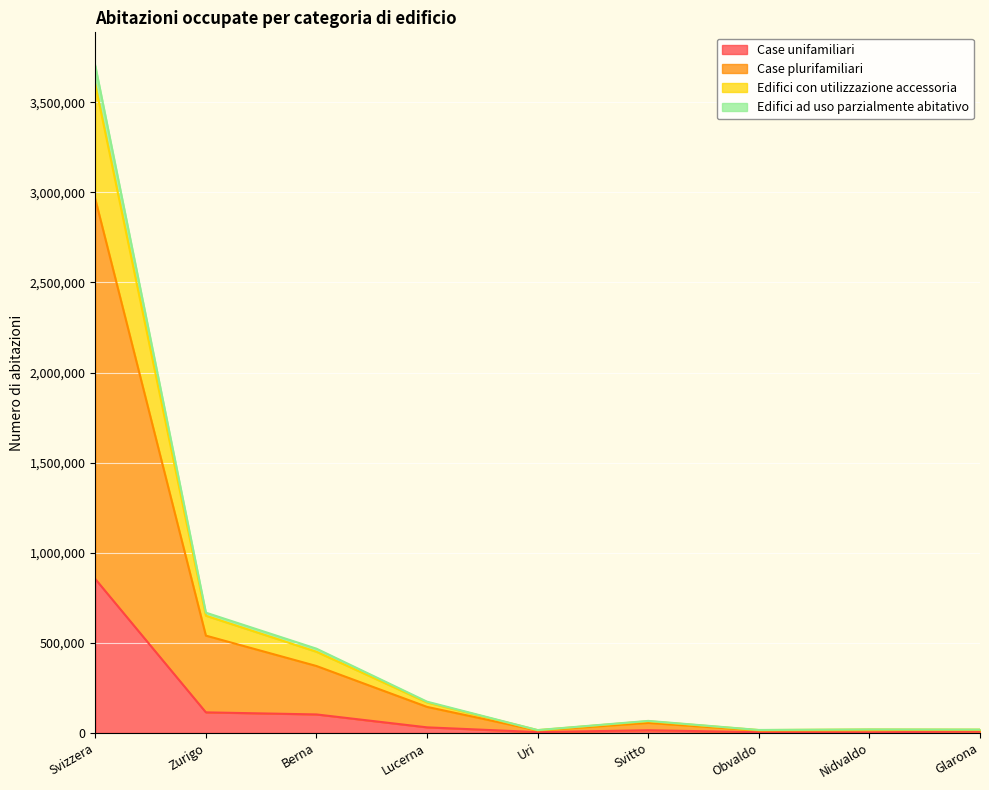

Is it true that Case unifamiliari equals 7656 at Glarona?

True